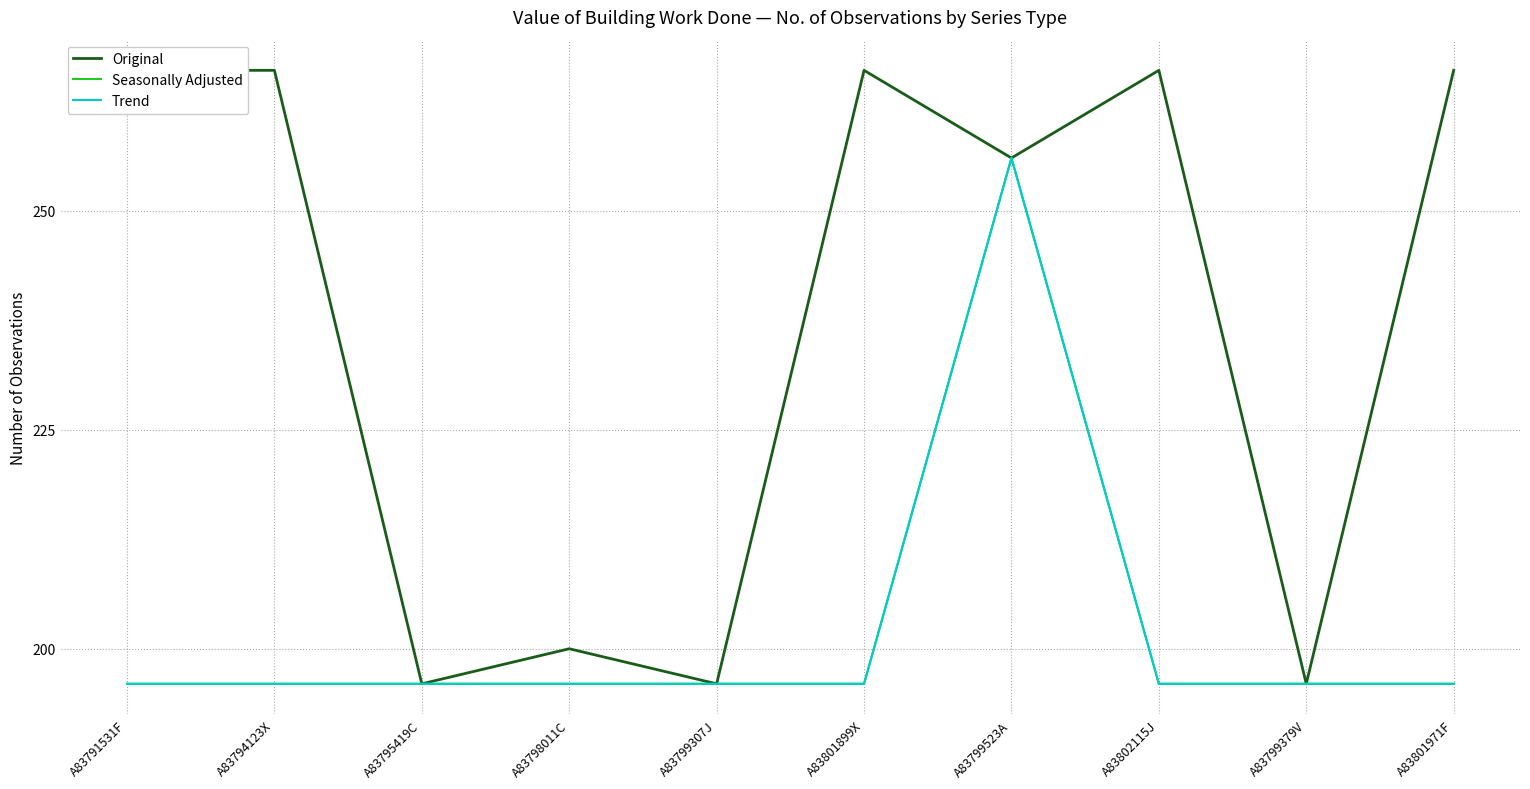

At which label does Original reach its minimum?

A83795419C